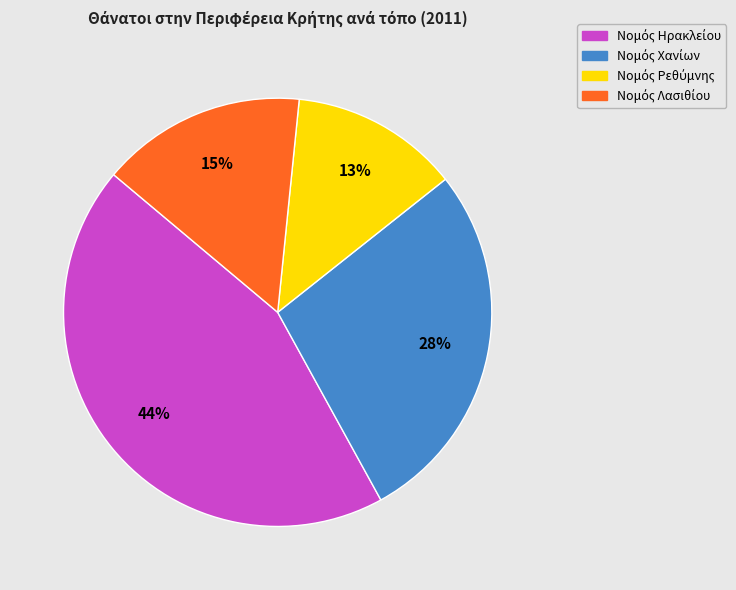

Is there a majority slice in this chart?

No